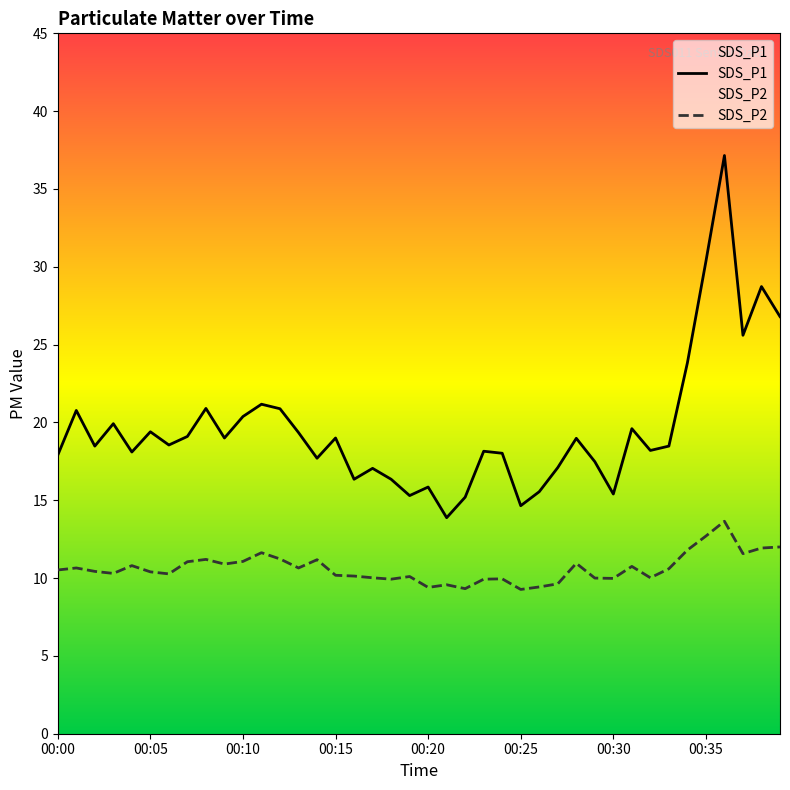

Where is SDS_P2 nearest to the value 11?

00:07